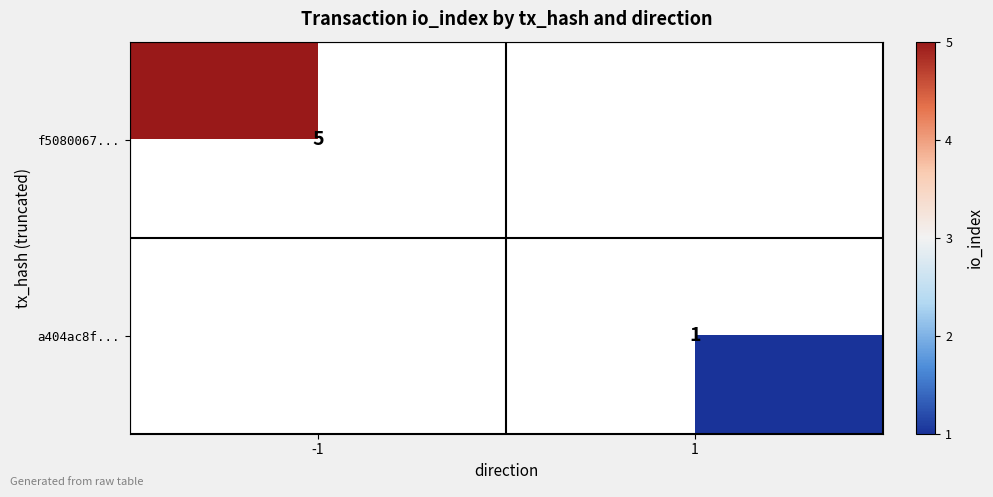

Is the value of a404ac8f... at 1 greater than the value of f5080067... at -1?

No